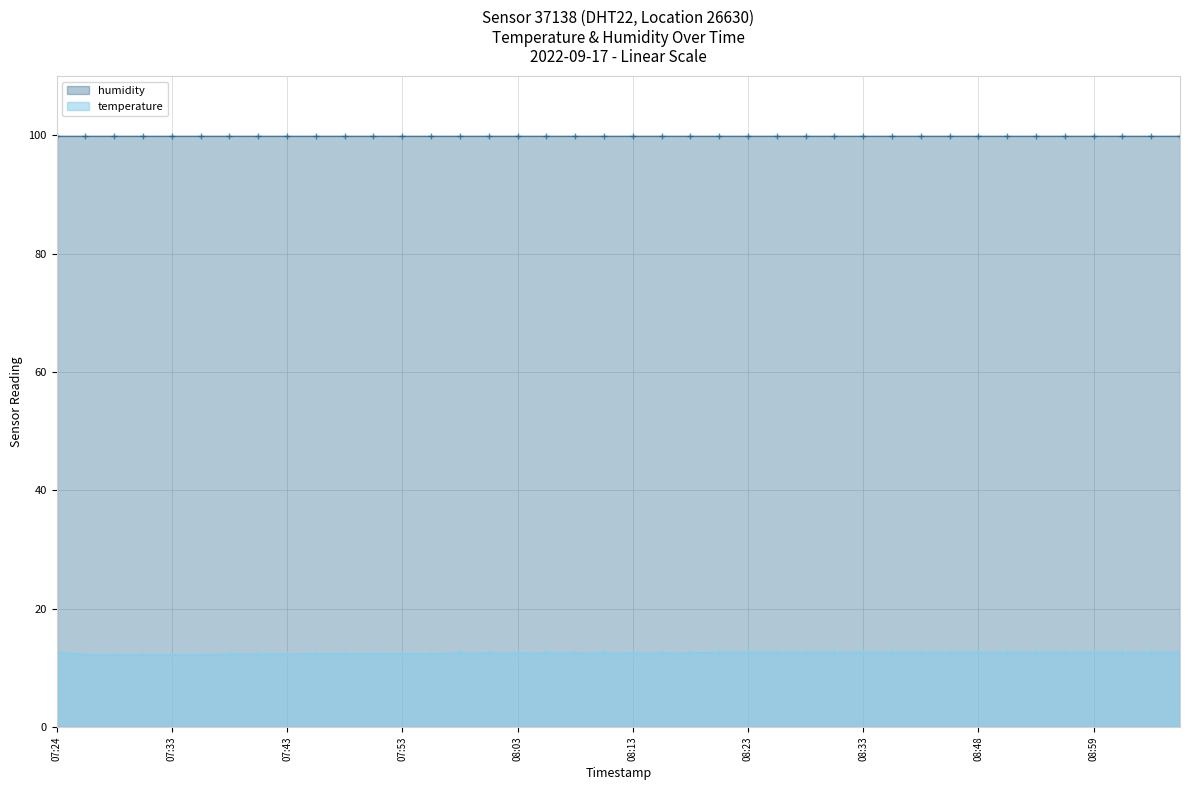

What value does the temperature series have at 30?

12.6